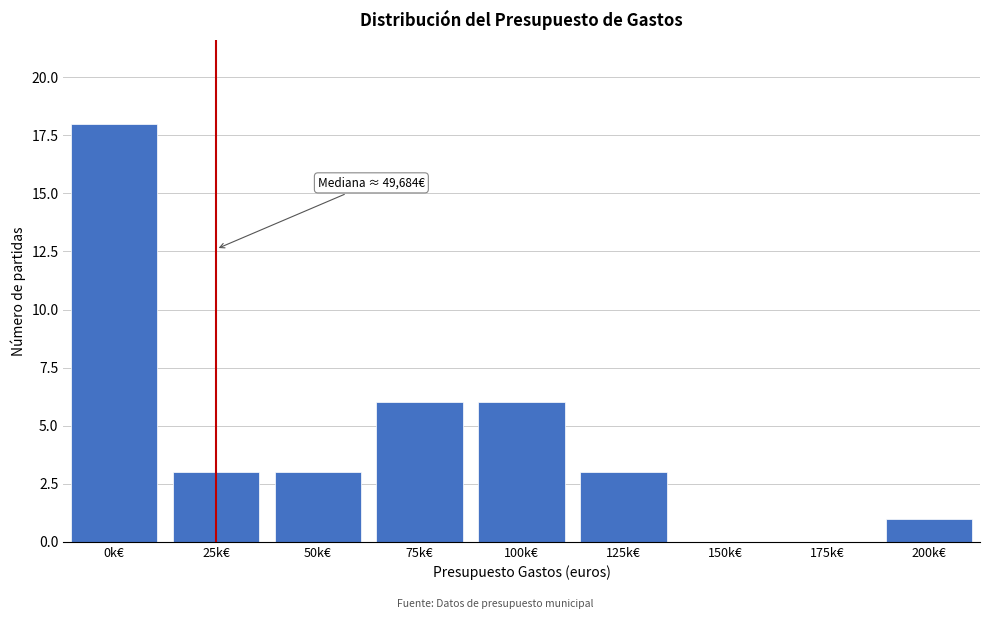

Reading left to right, list all the values displayed in this chart.

0k€=18	25k€=3	50k€=3	75k€=6	100k€=6	125k€=3	150k€=0	175k€=0	200k€=1